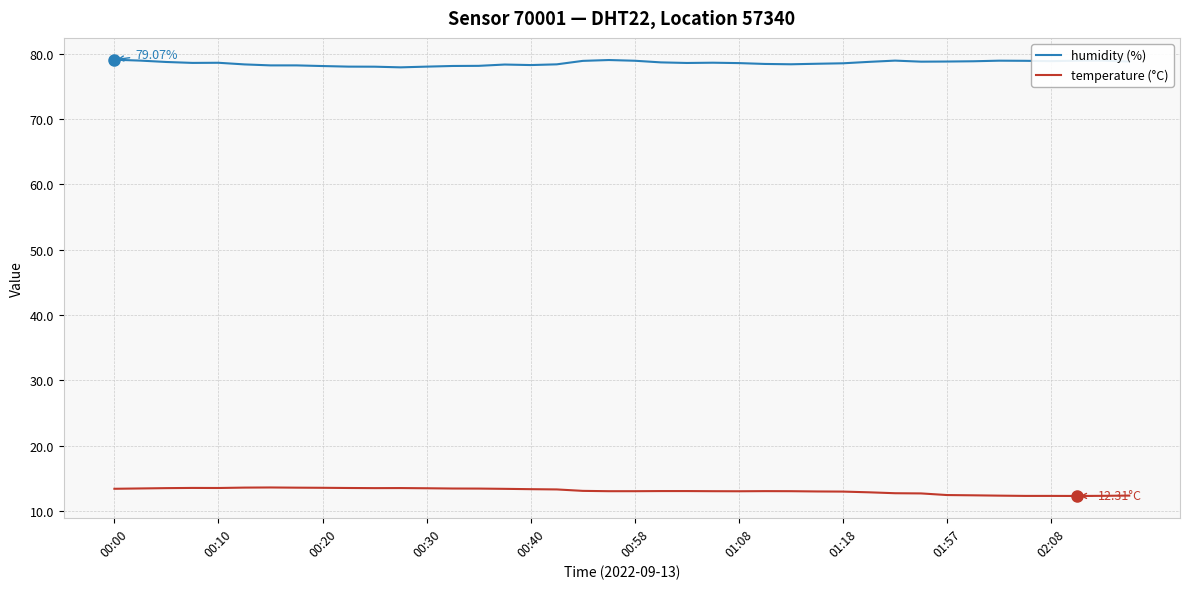

Rank the series by their average value, from lowest to highest.

temperature (°C), humidity (%)